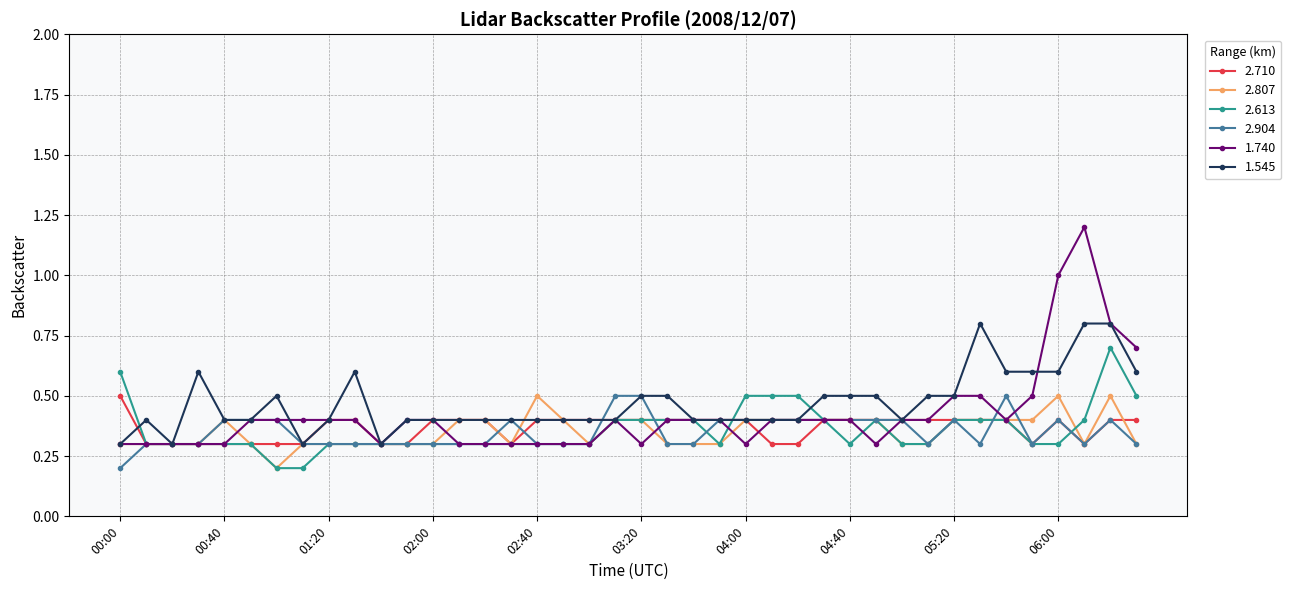

True or false: 2.613 and 2.904 intersect in this chart.

True